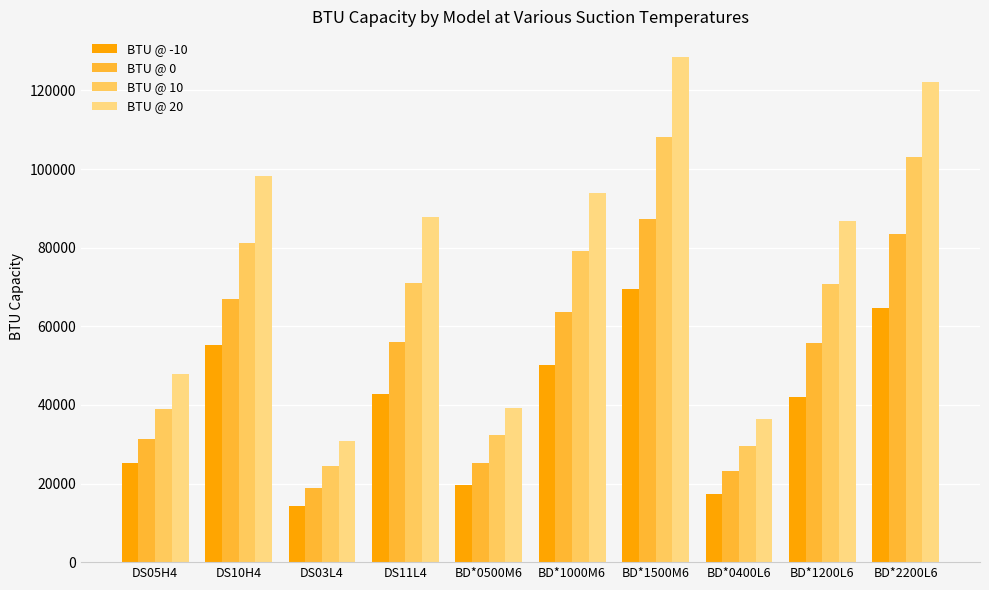

Where is BTU @ 20 nearest to the value 79689?

BD*1200L6